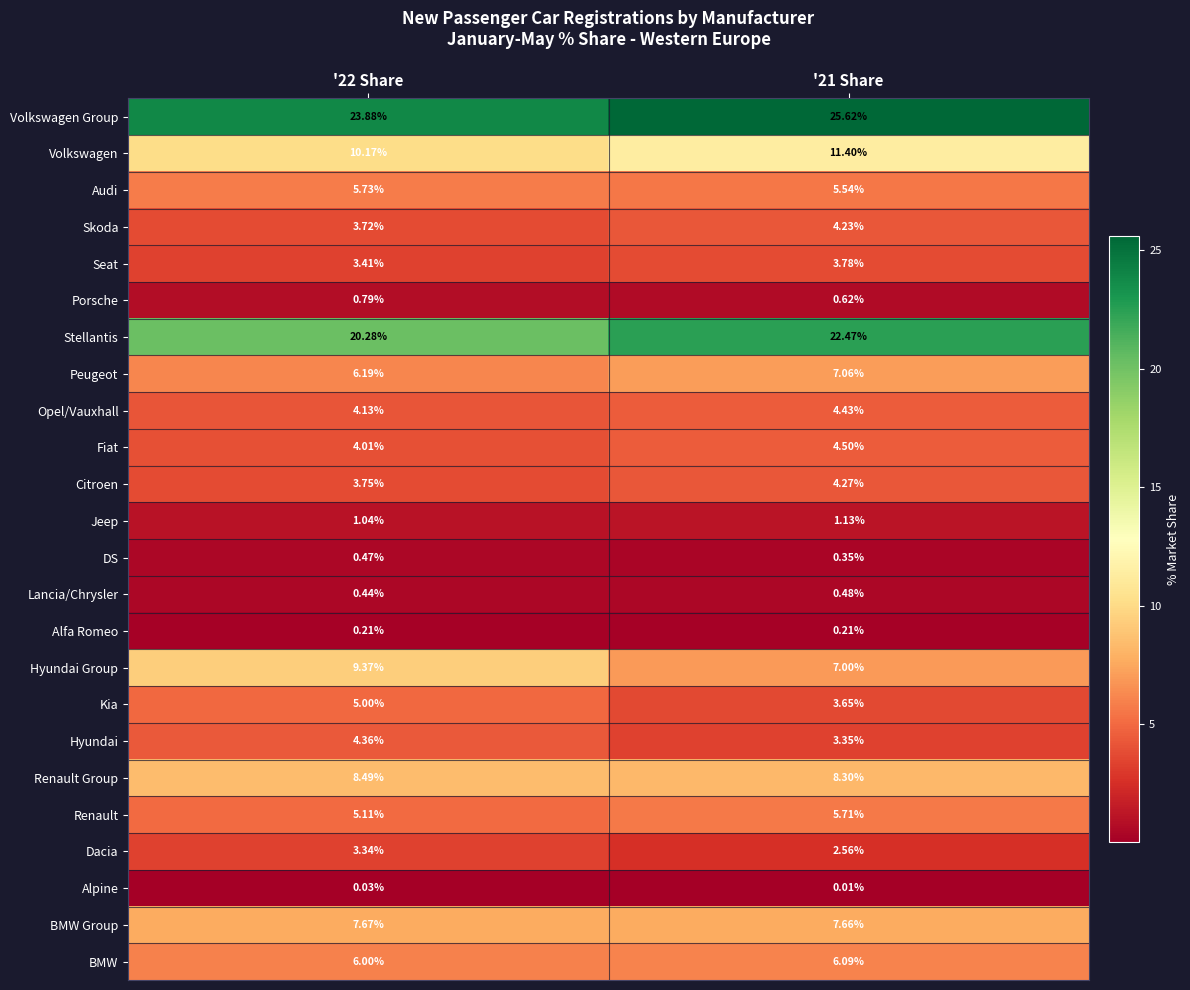

Which series has the largest total across all categories?

Volkswagen Group